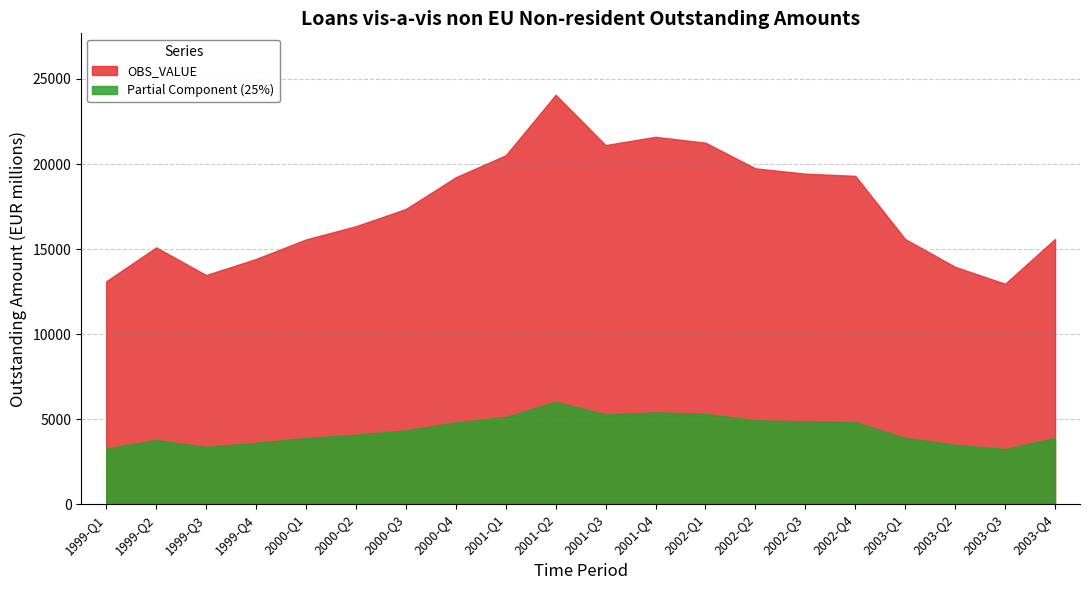

True or false: the data has more than 0 interior local peaks.

True